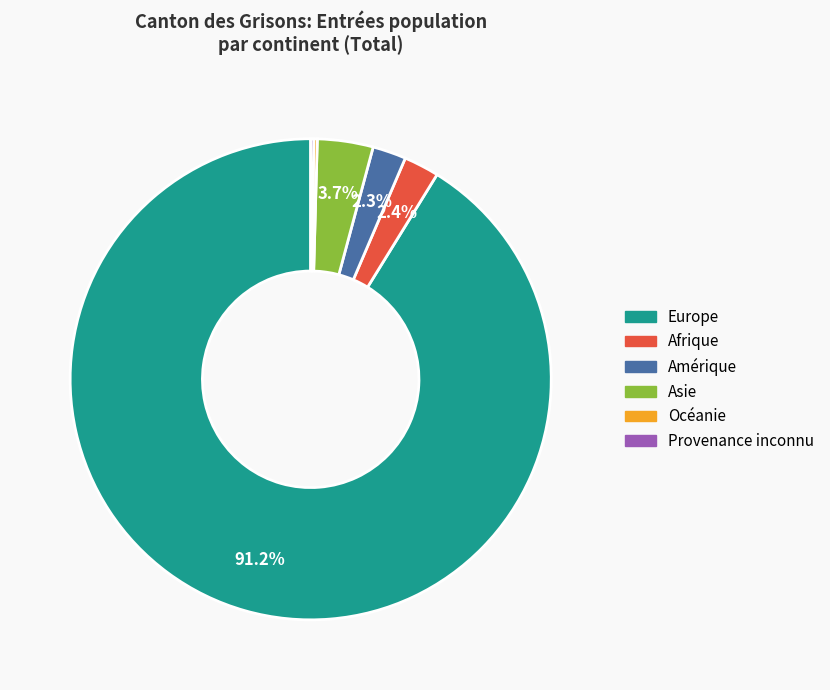

Do Afrique and Europe together represent more than half of the pie?

Yes